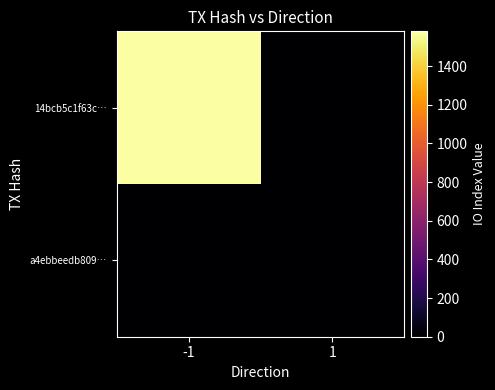

Reading left to right, what are all the values shown in this chart?

14bcb5c1f63c…: -1=1580	1=0
a4ebbeedb809…: -1=0	1=0